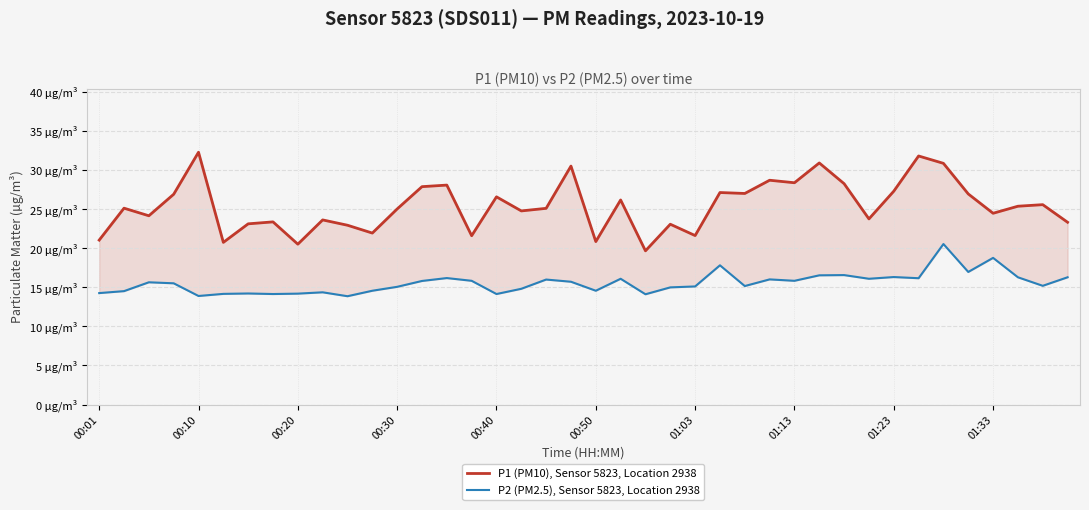

What is the total value across all series at 29?

47.4